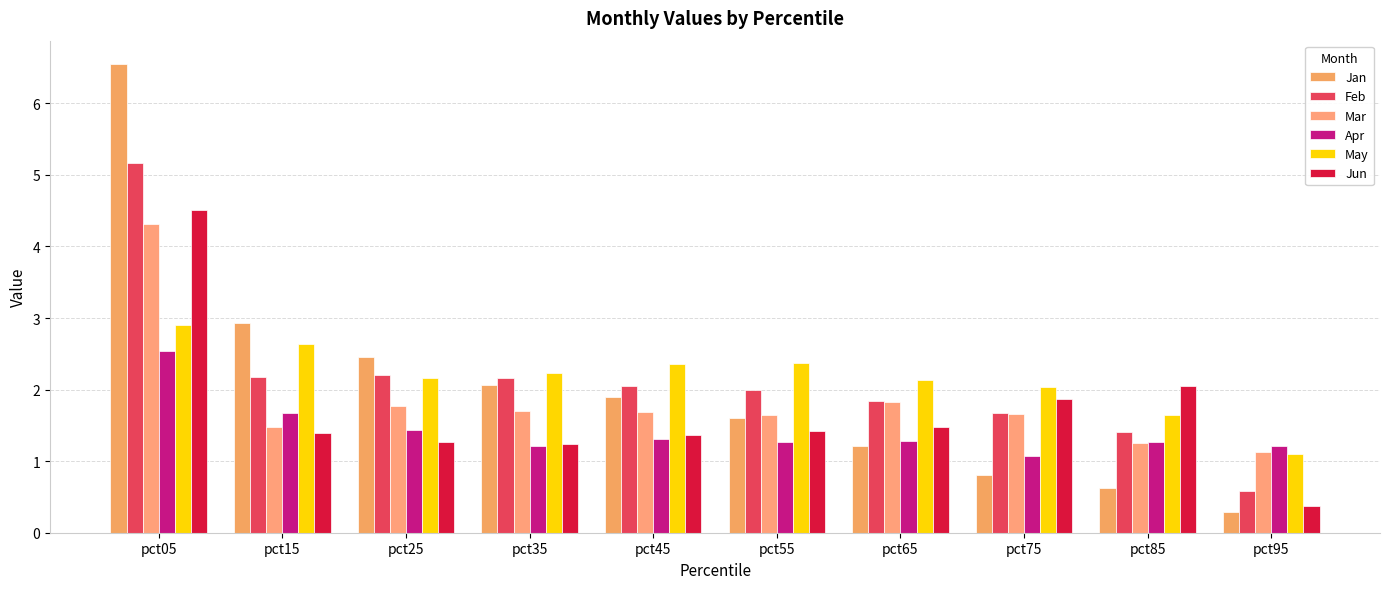

What is the total value across all series at pct75?

9.1